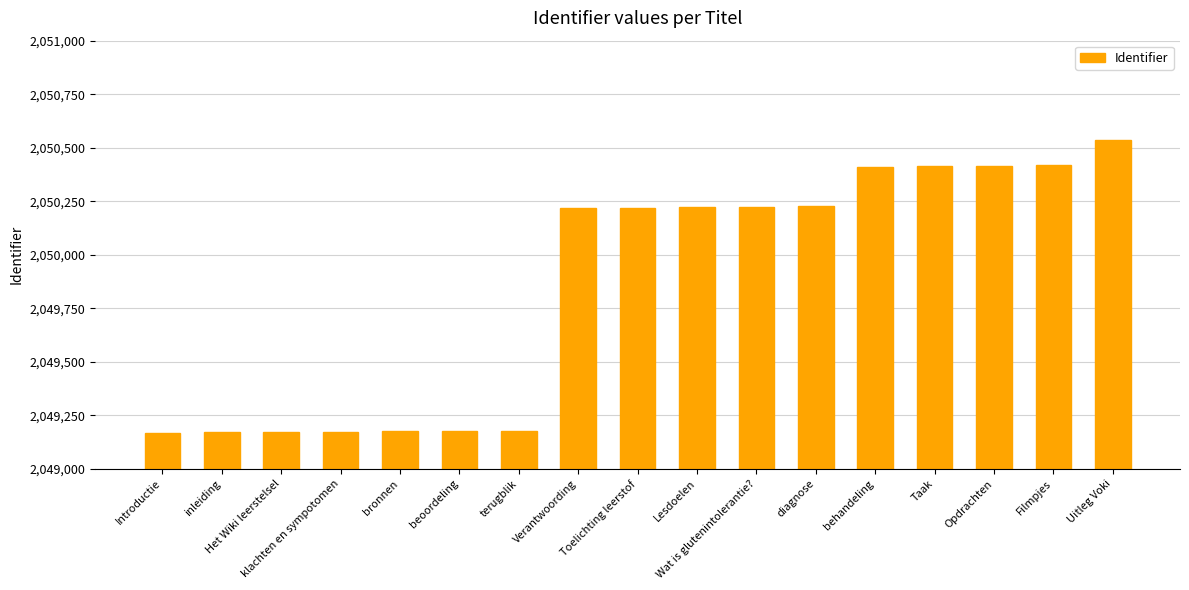

Which label corresponds to the largest value in the chart?

Uitleg Voki